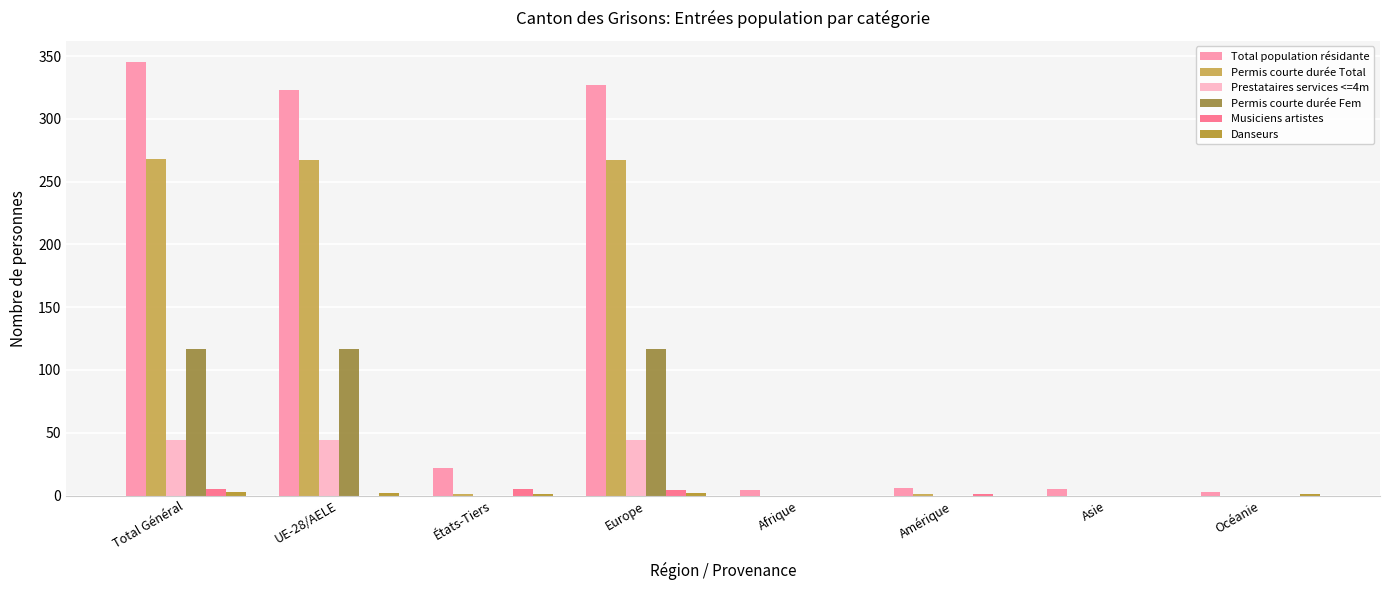

Which category has the lowest value across all series?

Afrique